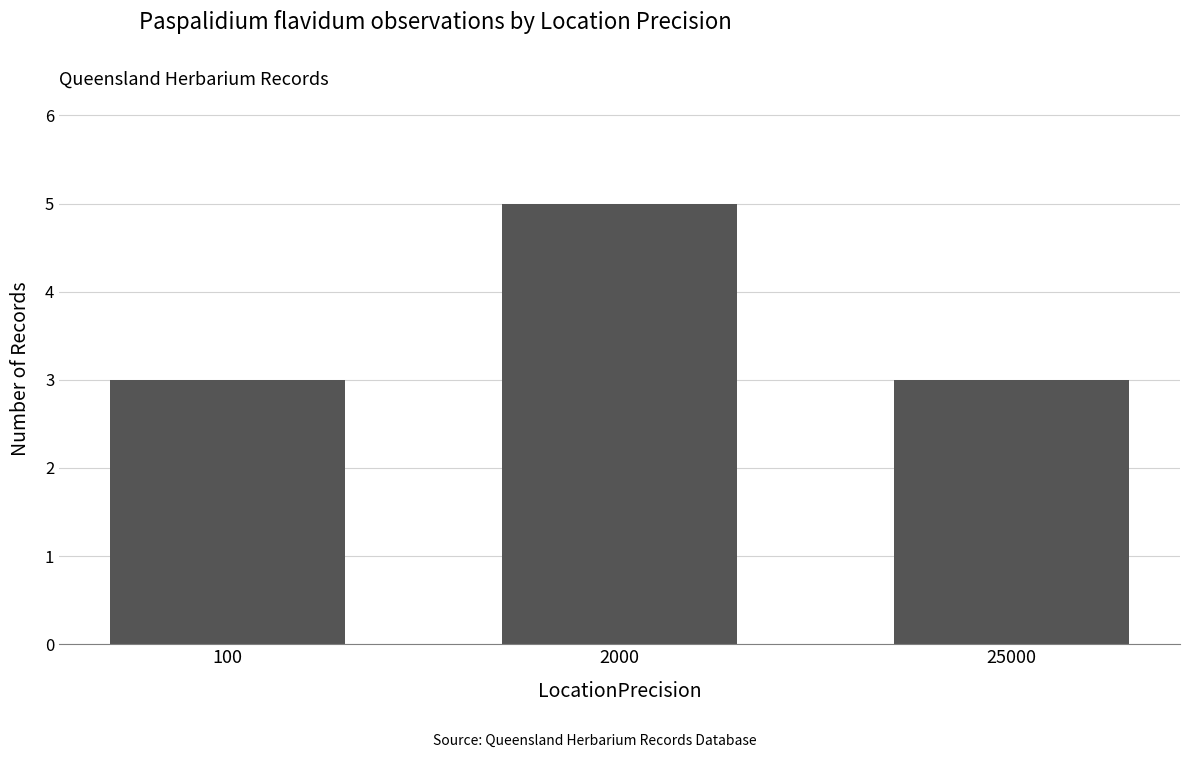

Reading left to right, extract all data points from this chart.

3	5	3